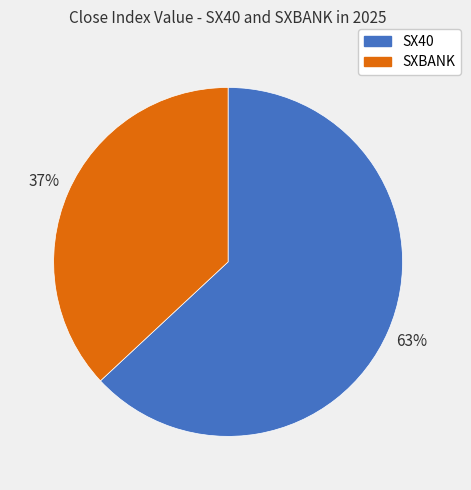

Which has a higher value, SX40 or SXBANK?

SX40